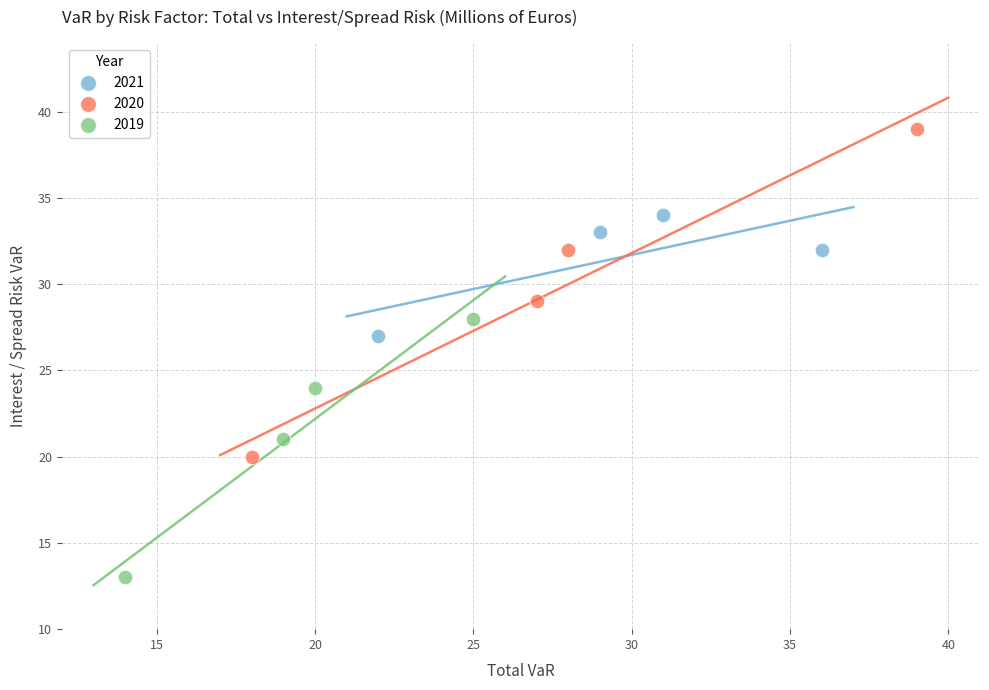

What are all the series names shown in the legend?

2021, 2020, 2019